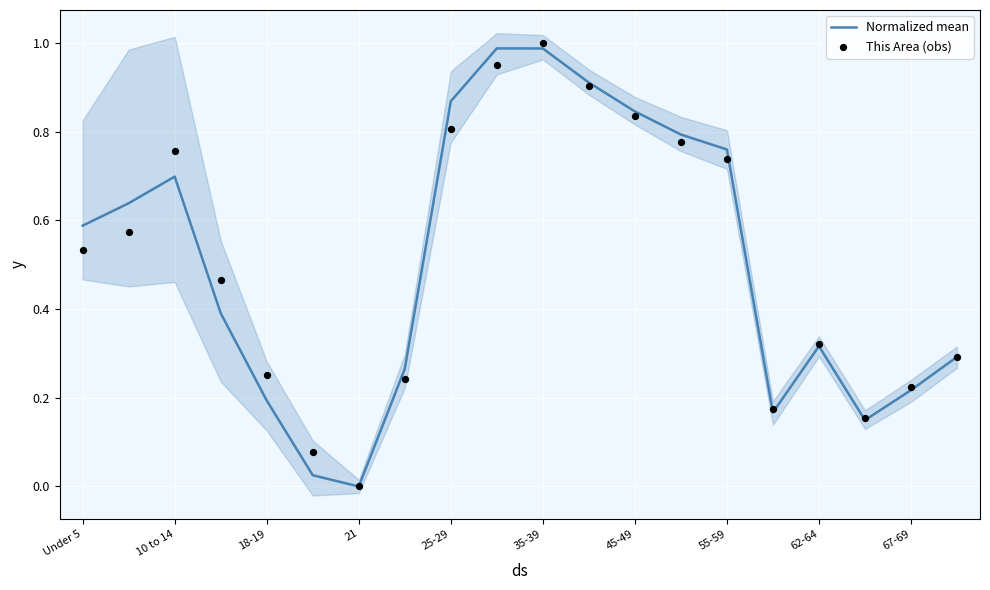

Is it true that Normalized mean equals 0.1 at 67-69?

False